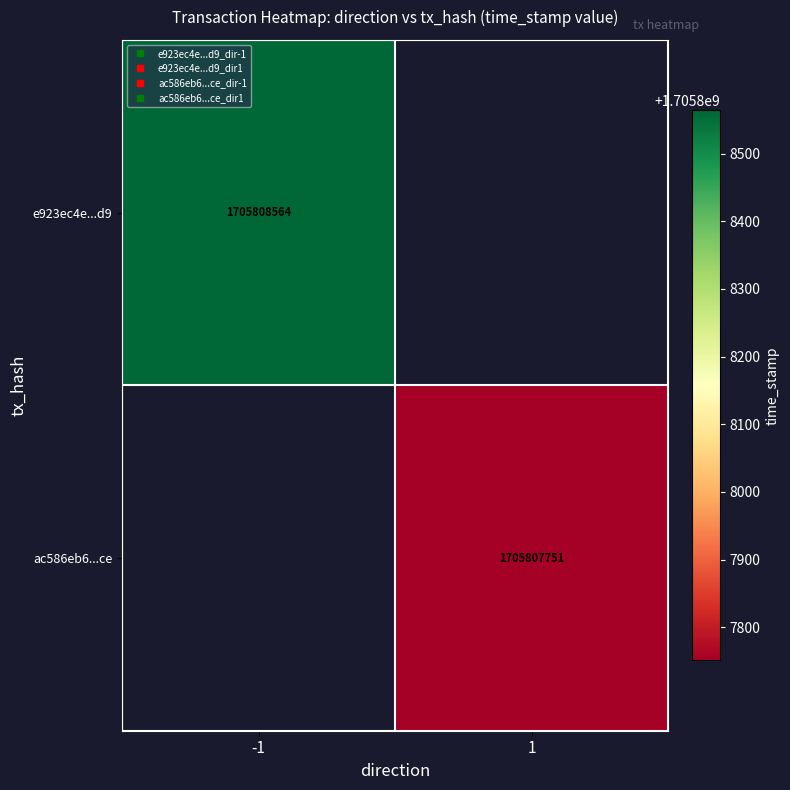

Which has a higher value, direction_1 or direction_-1?

direction_-1